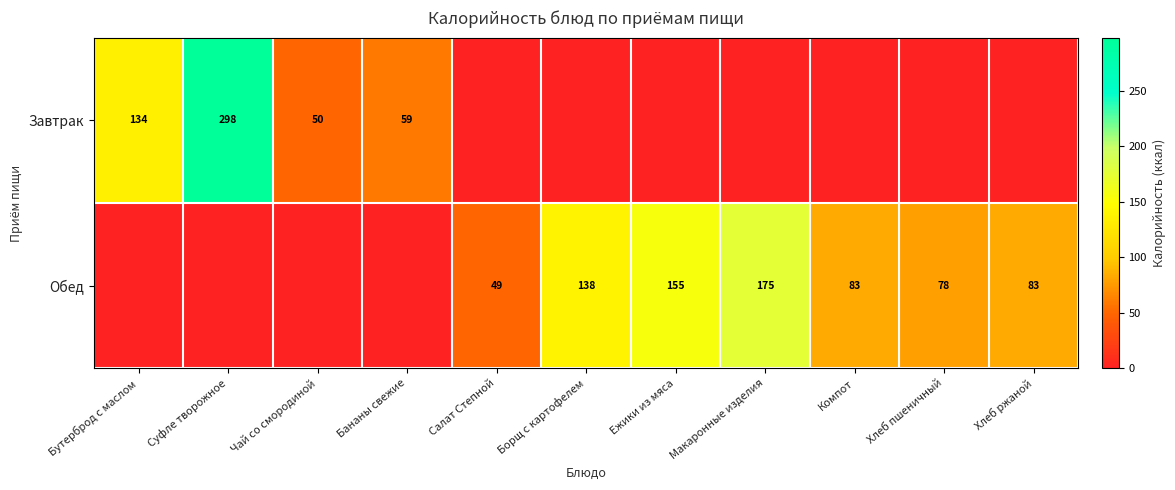

Which label corresponds to the smallest value in the chart?

Салат Степной